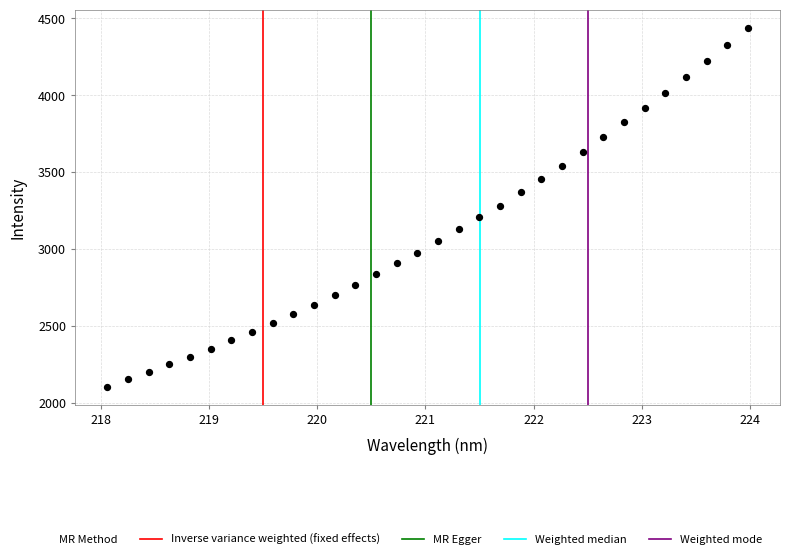

What is the range of X values (max minus min)?

5.9